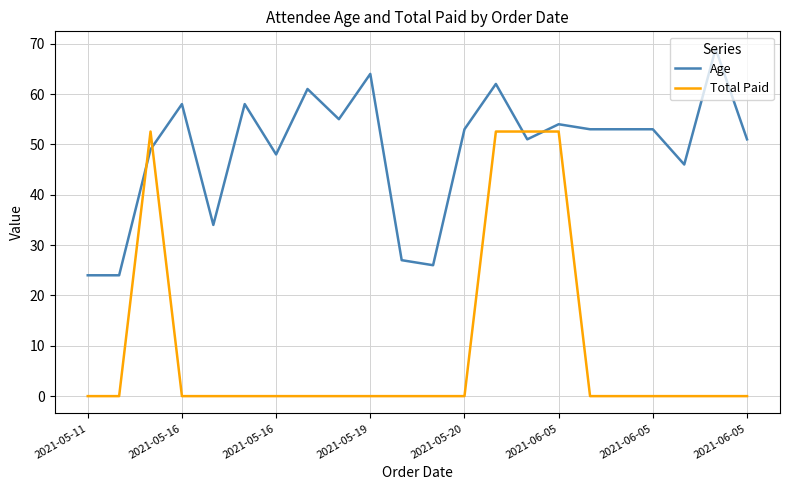

Which series has the largest total across all categories?

Age